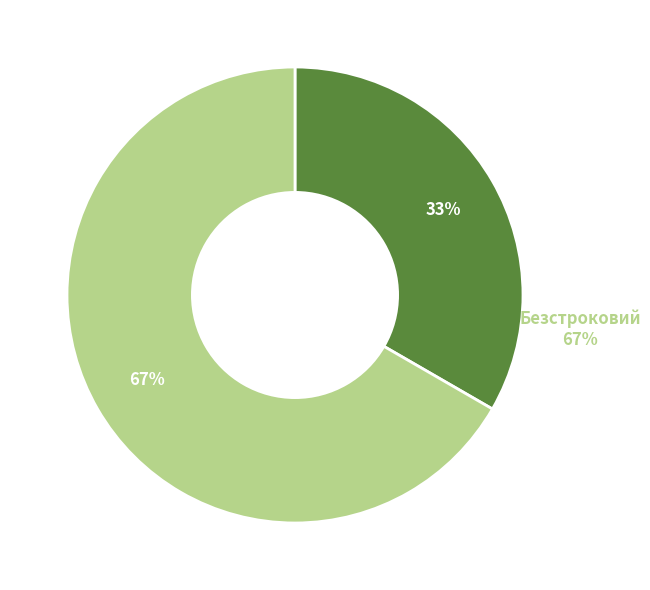

How many segments does this pie chart have?

2